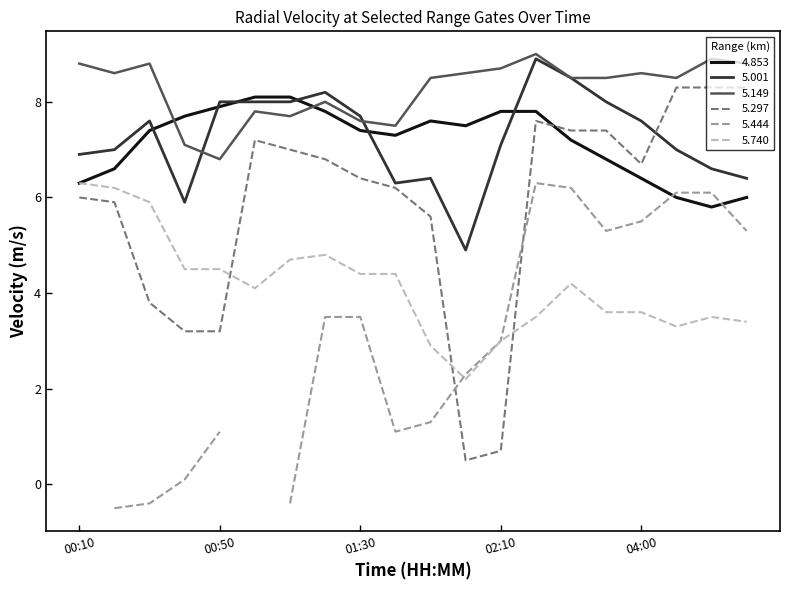

What is the maximum value for 5.297?

8.3